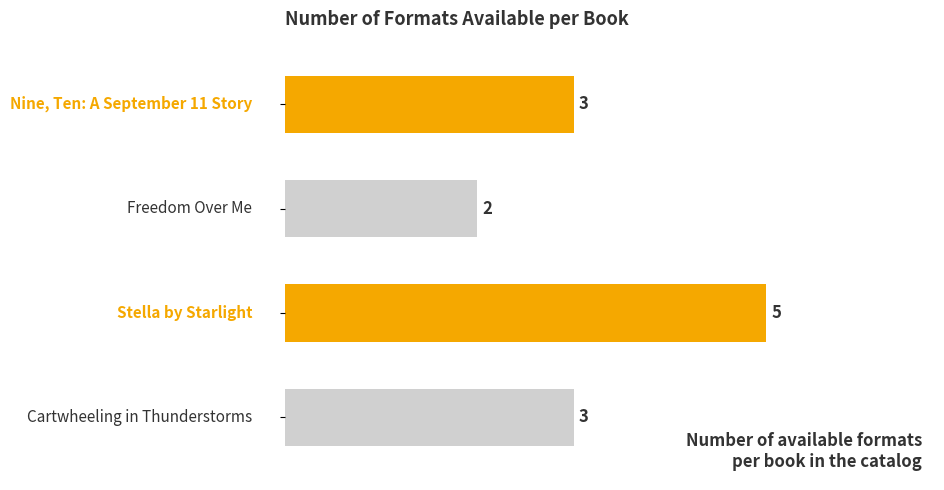

What is the difference between the maximum and minimum values?

3